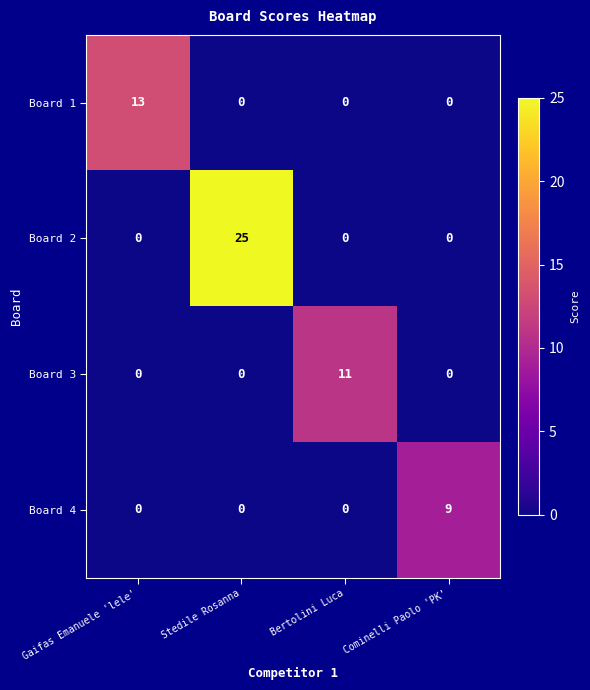

Which series has the largest total across all categories?

Board 2